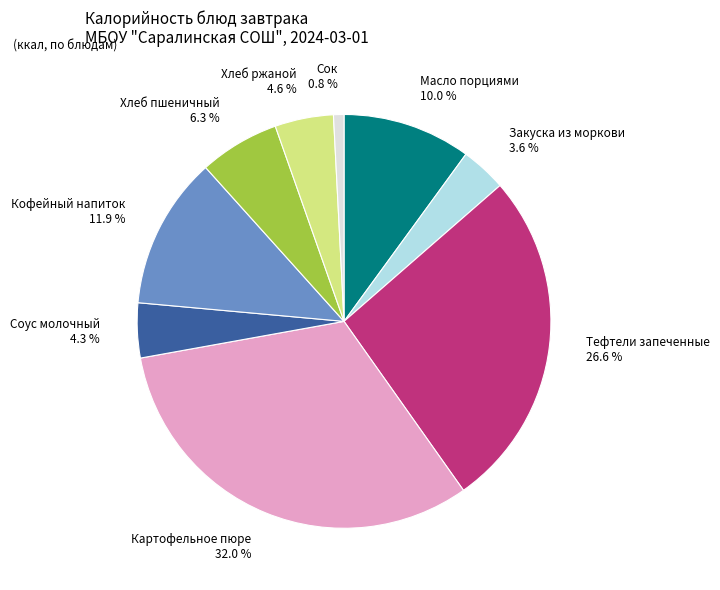

To the nearest percent, what is the combined percentage of Тефтели запеченные and Масло порциями?

37%